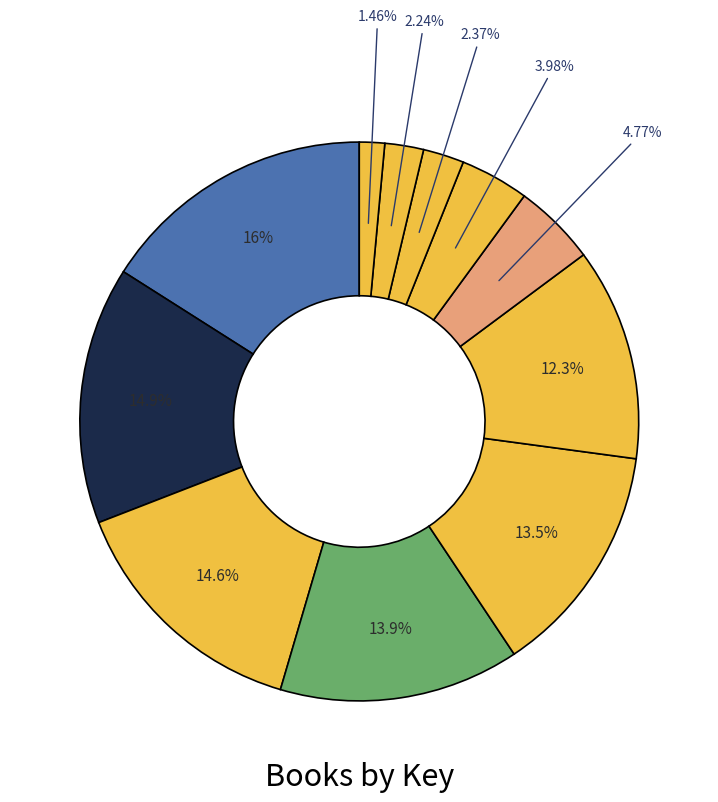

Count the number of slices in the pie.

11